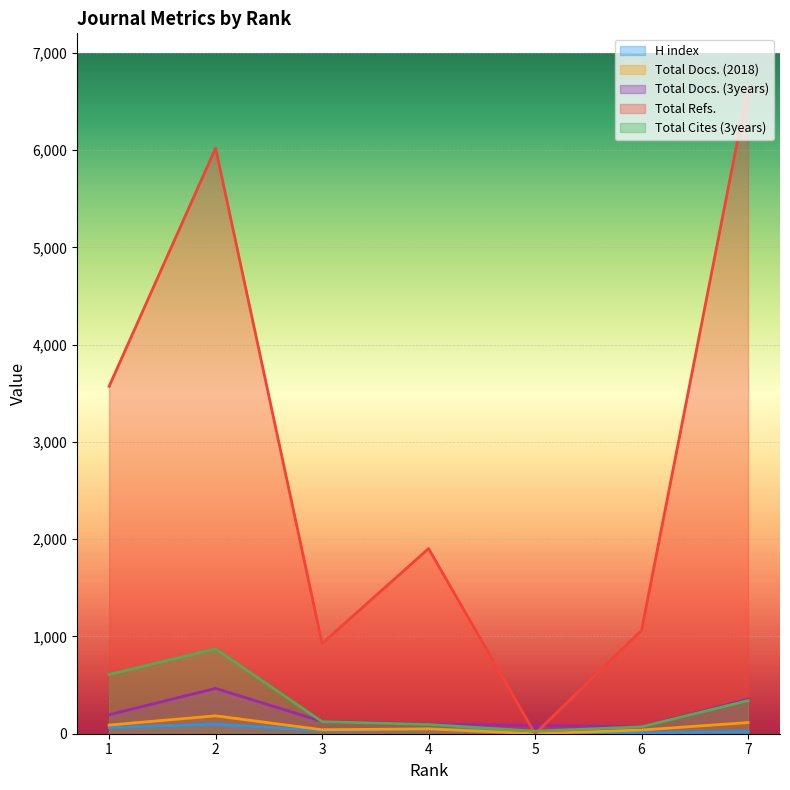

What value does the H index series have at 3, to the nearest 5?

30